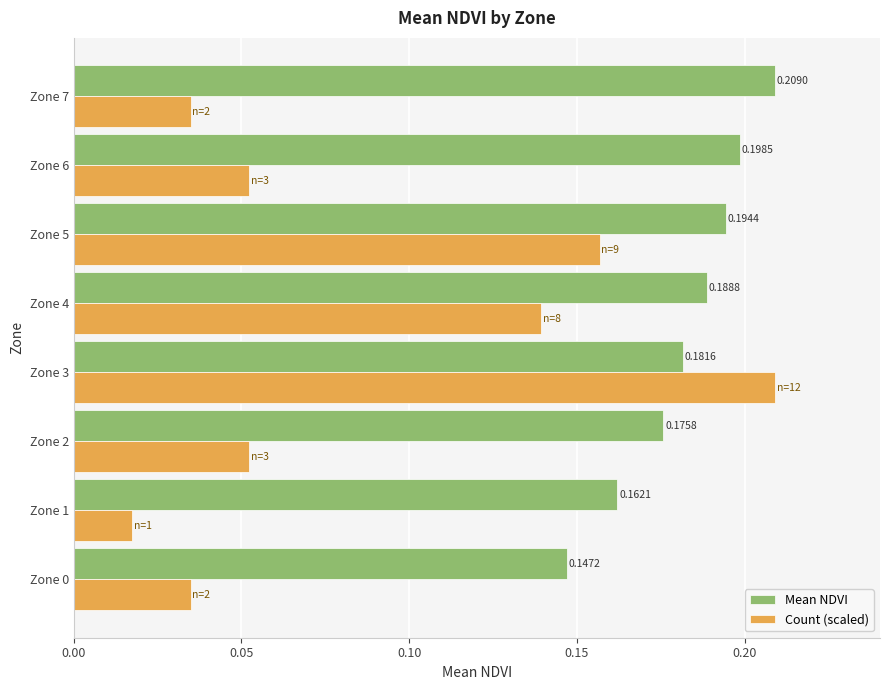

Which series changed the most between Zone 2 and Zone 4?

Count (scaled)